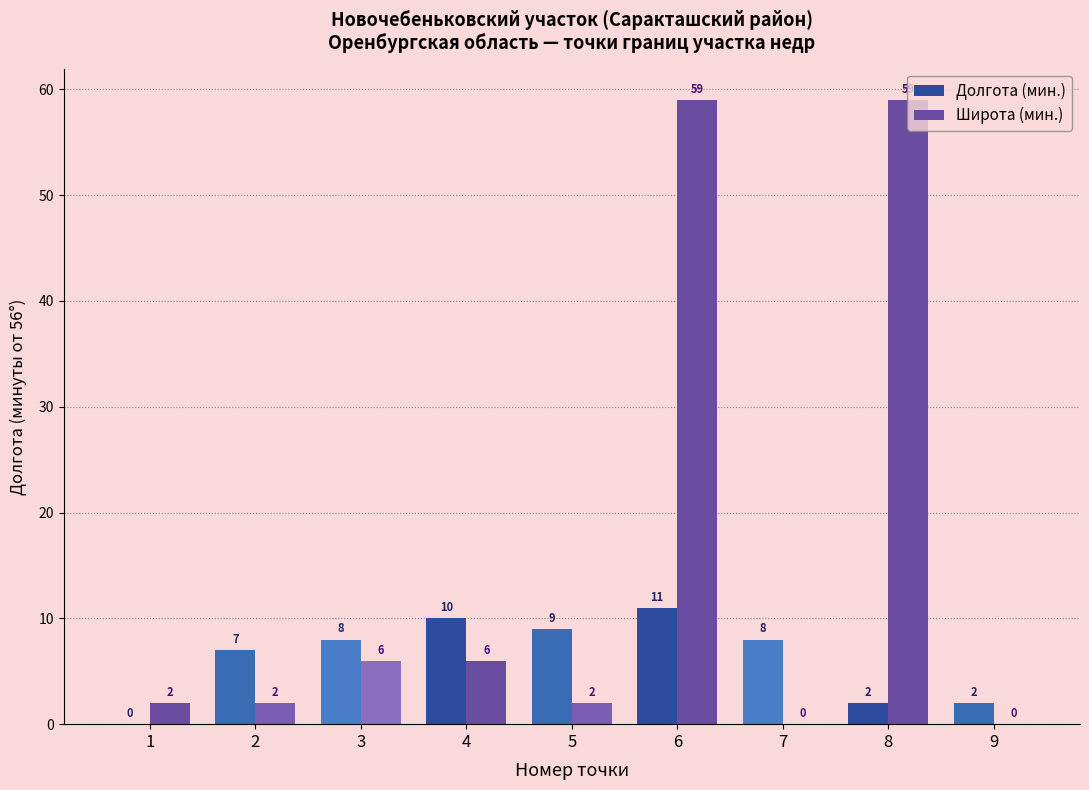

Is it true that Широта (мин.) equals 4 at 3?

False